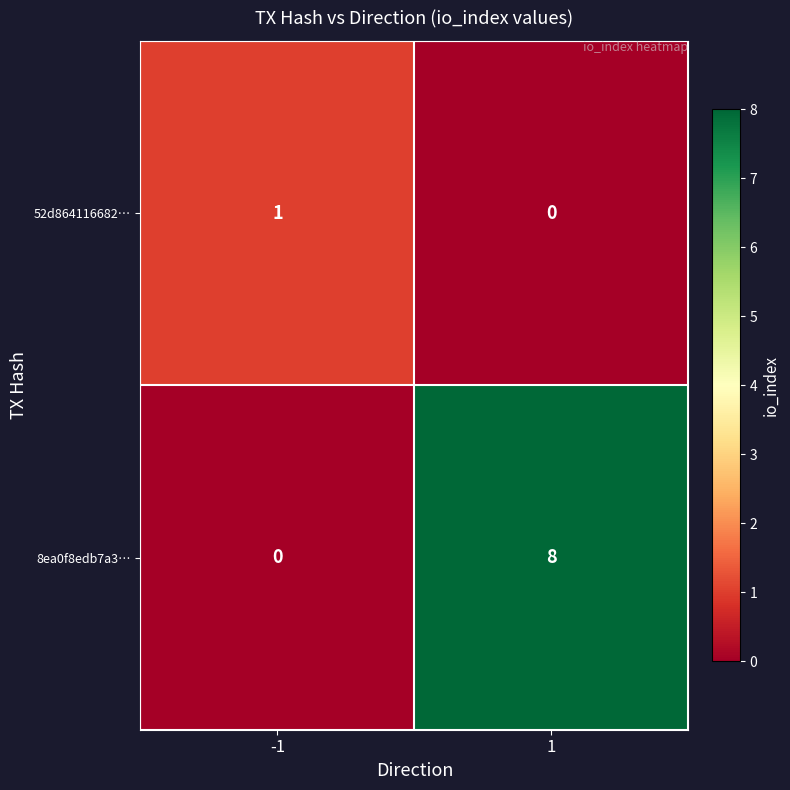

What is the difference between the highest and lowest values at -1?

1